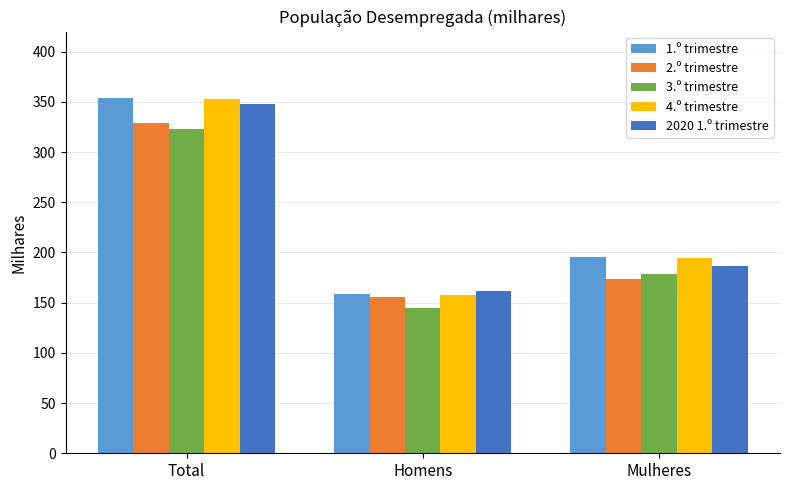

Is the value of 2.º trimestre at Total greater than the value of 2020 1.º trimestre at Total?

No